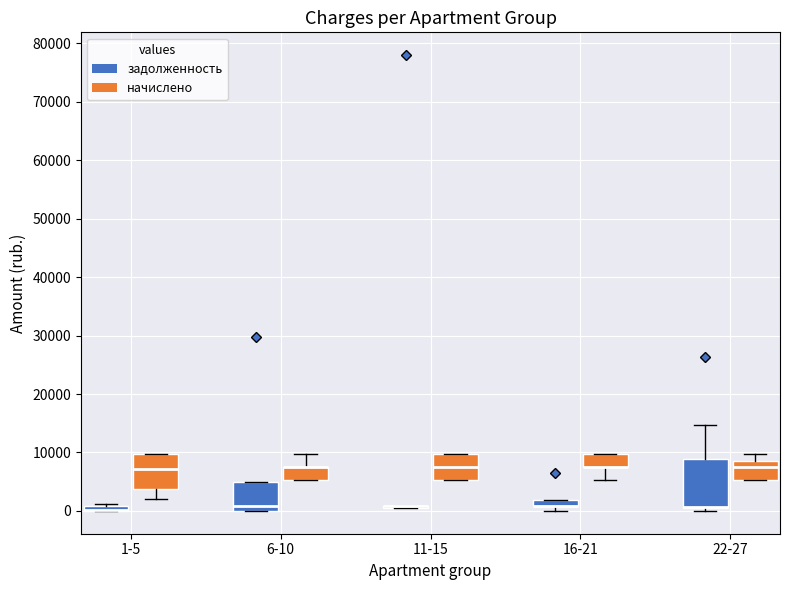

Which box is the tallest, from its lower edge to its upper edge?

22-27 (задолженность)